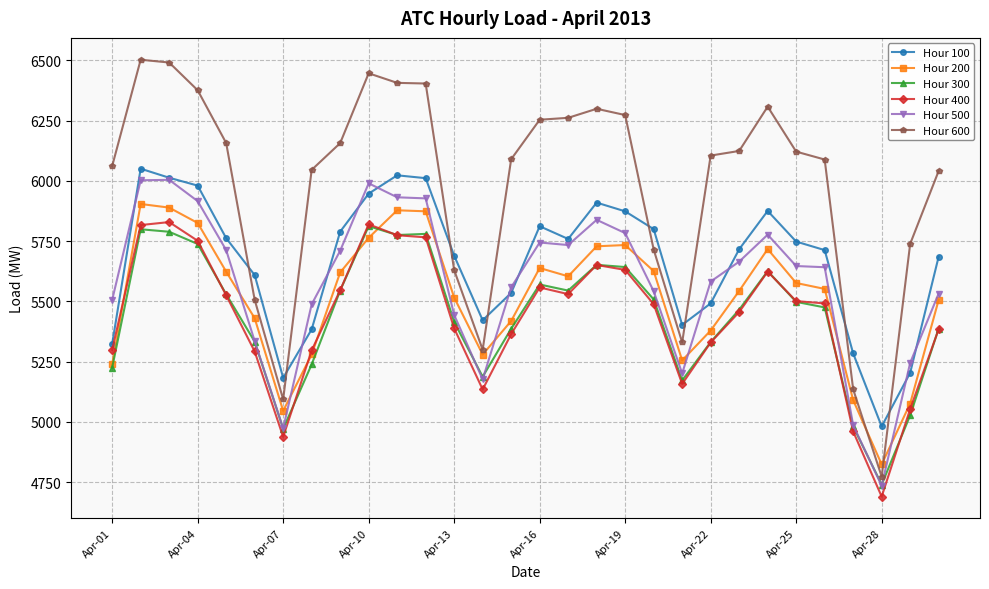

Which series has the largest range (max minus min)?

Hour 600